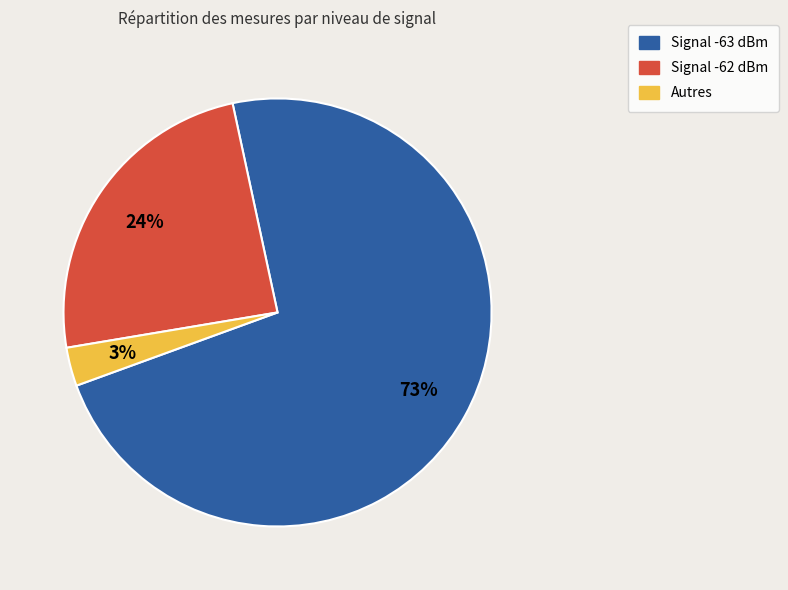

True or false: Signal -63 dBm accounts for 84% of the total.

False